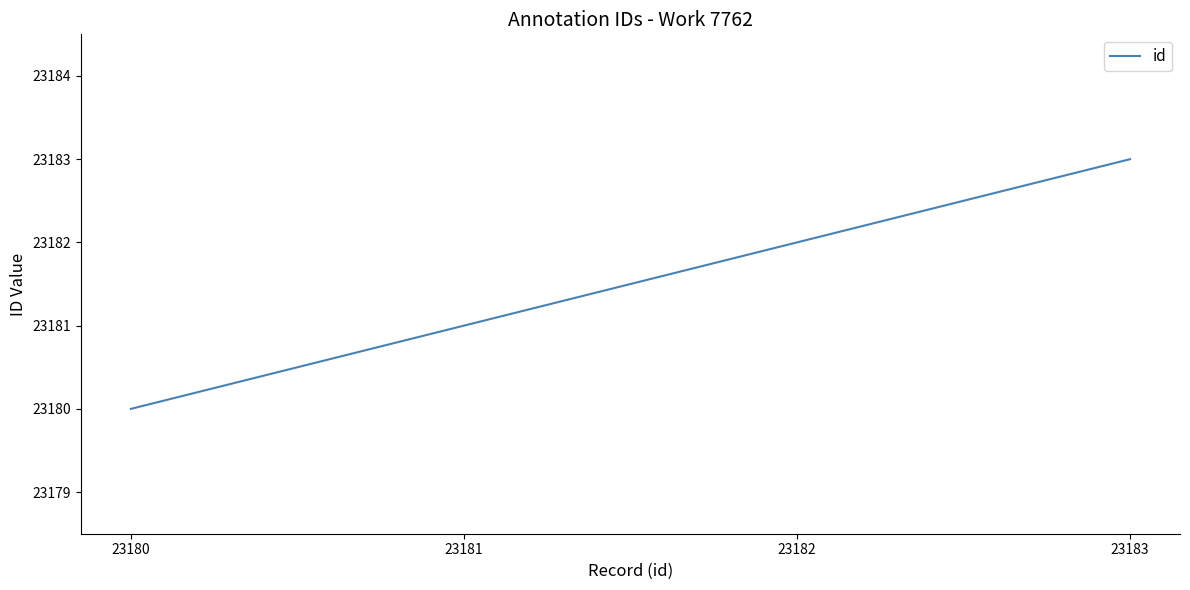

Approximately how many times larger is the value at 23181 compared to 23180?

1.0